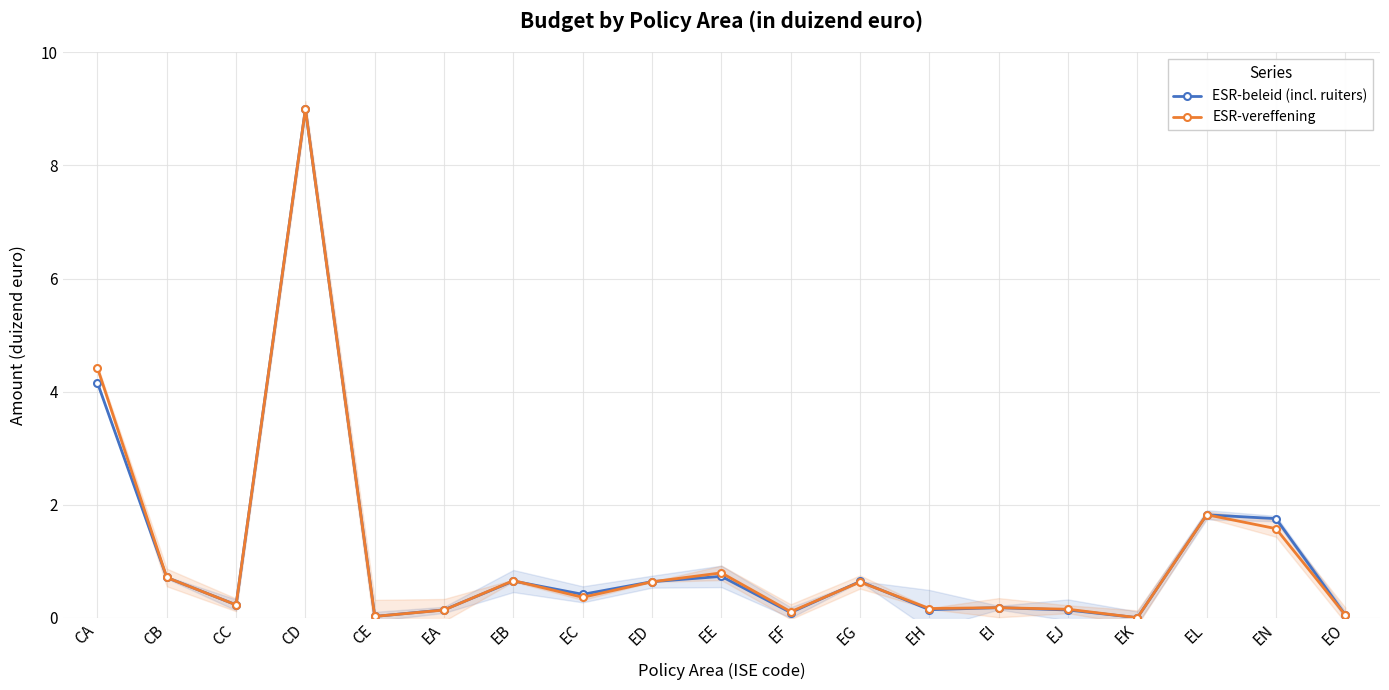

What is the average value of the ESR-beleid (incl. ruiters) series?

1.1